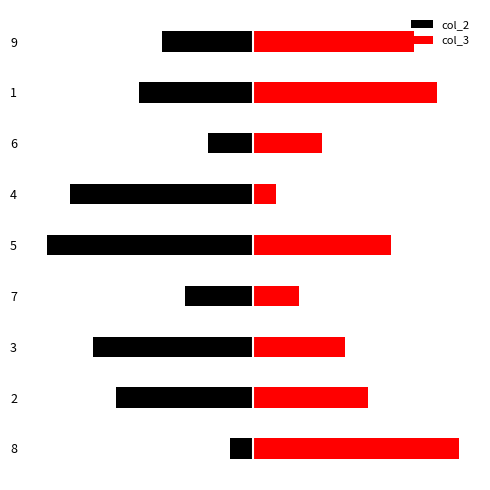

What is the sum of all col_2 values?

-45